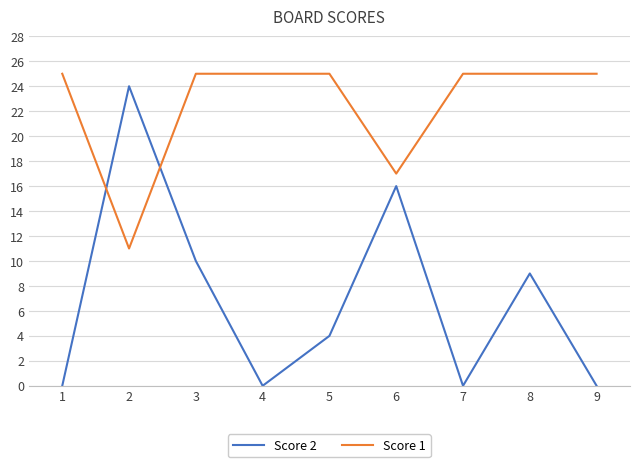

True or false: Score 2 has a value of 11 at 4.

False